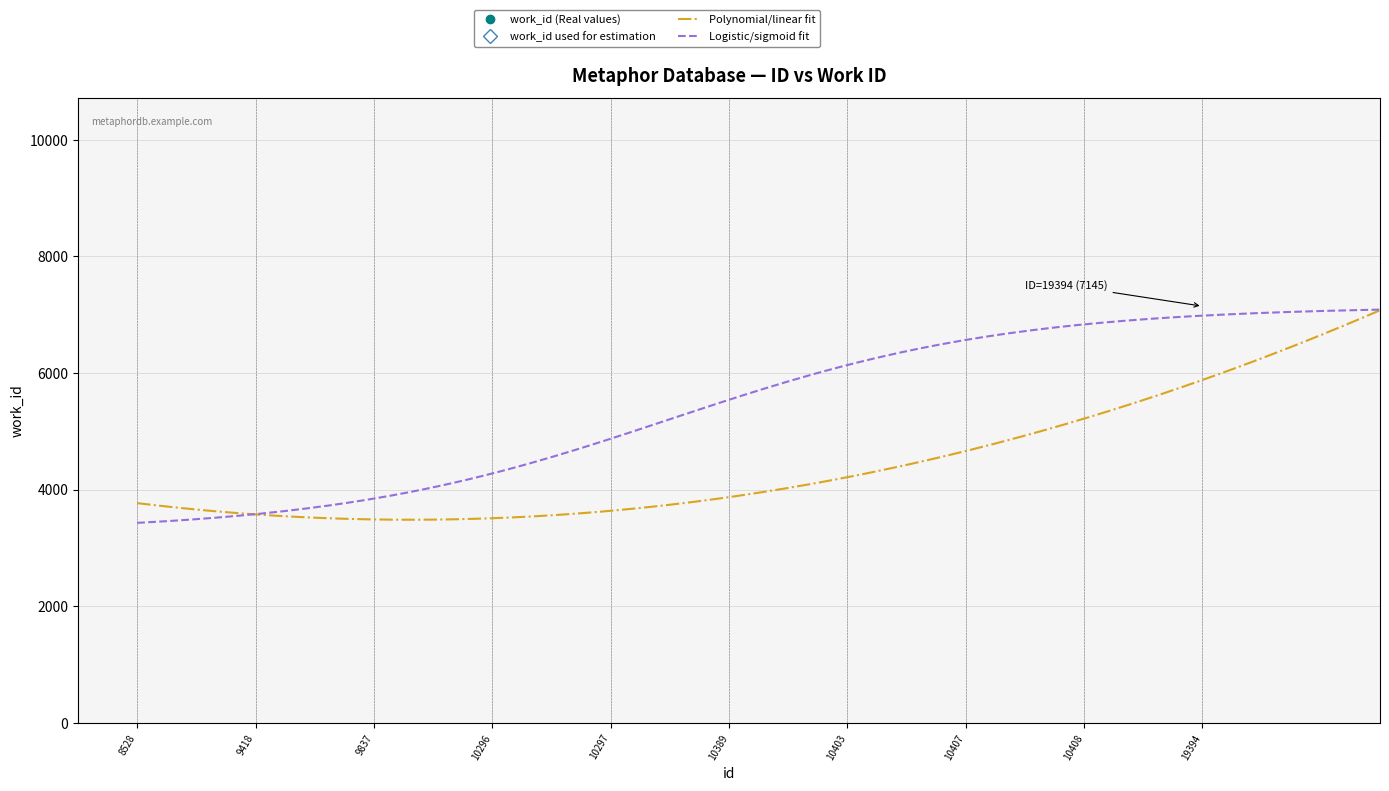

Is it true that the value at 10407 is 2152?

False